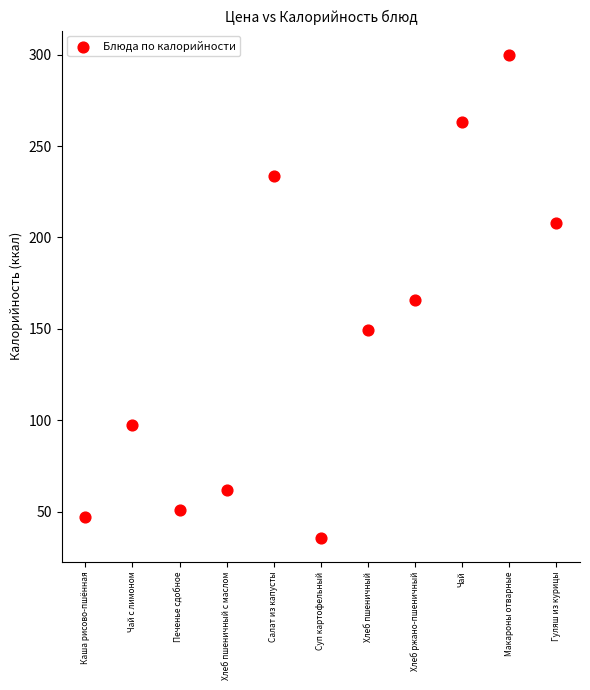

What is the range of Y values (max minus min)?

264.2